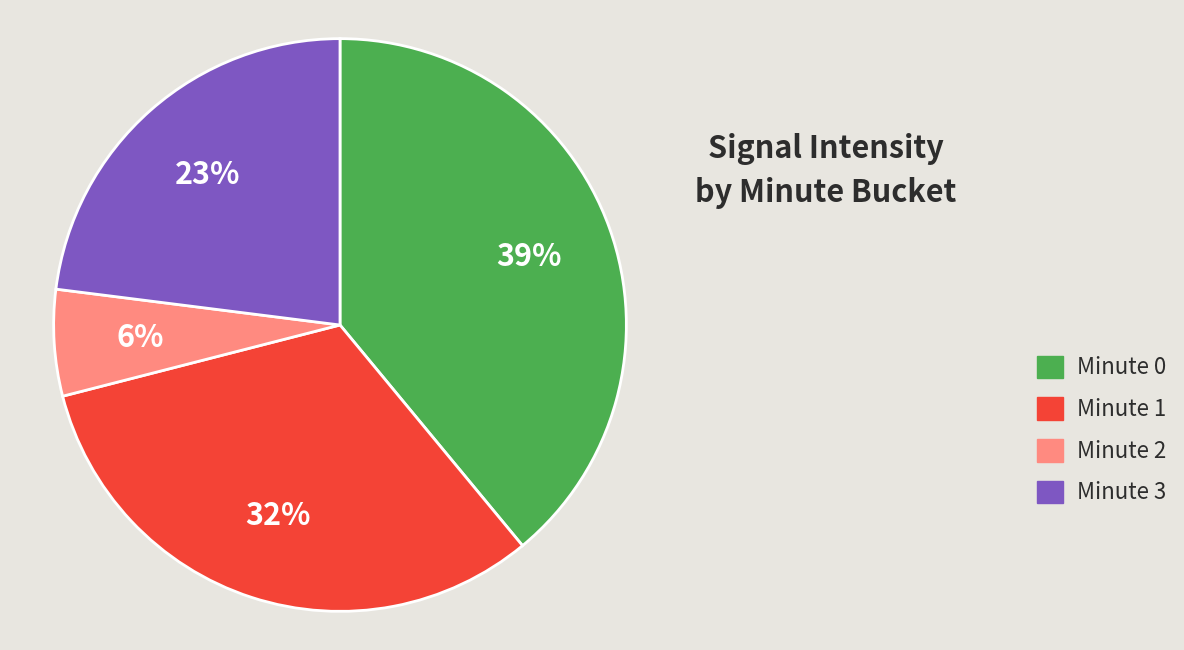

To the nearest percent, what is the difference between the Minute 3 and Minute 1 slice percentages?

9%